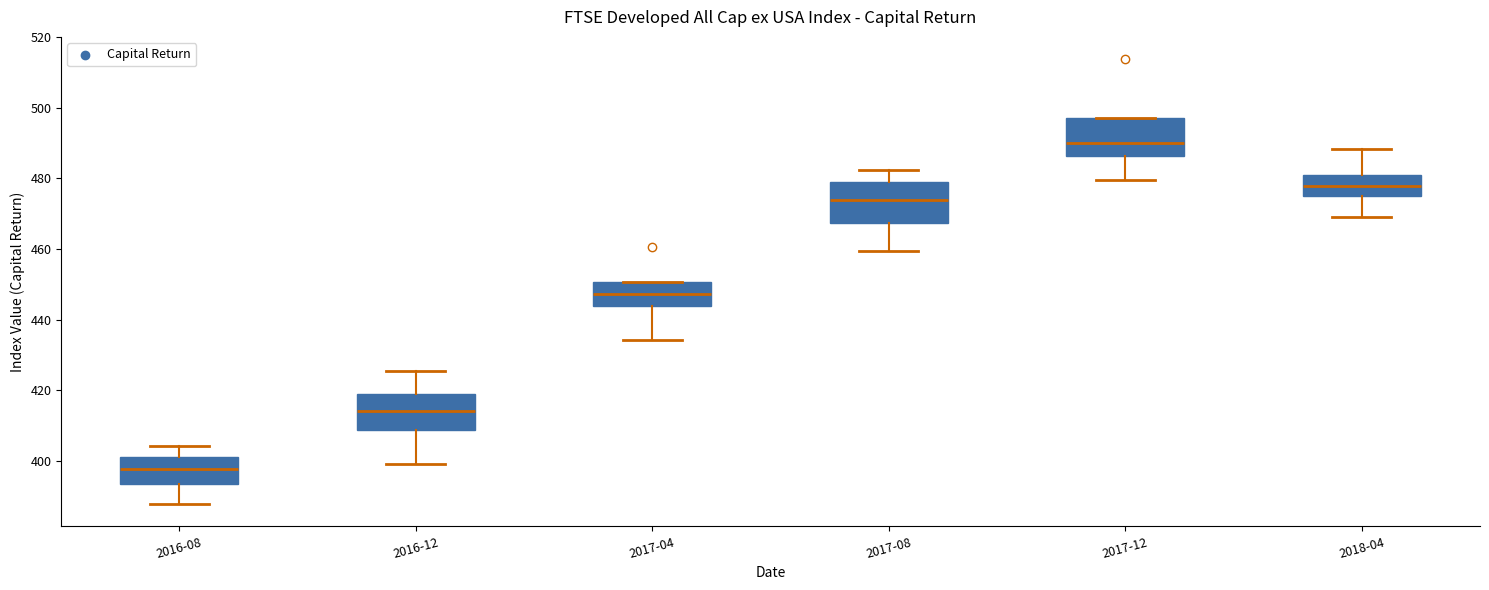

Where is the upper edge of the box for 2017-12 on the y-axis? The values are not printed on the chart, so give them approximately, as read against the axis.

496